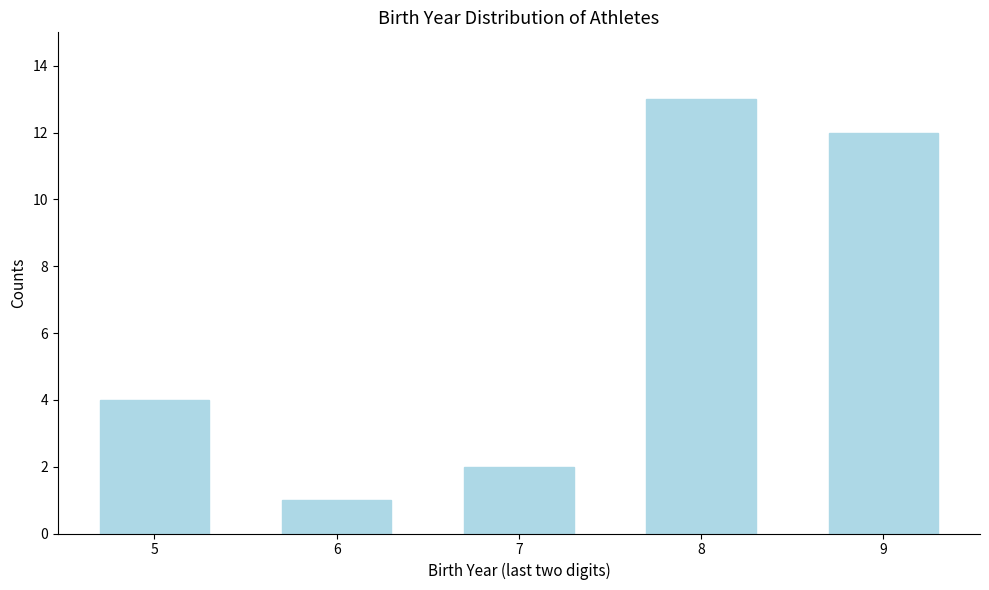

Reading right to left, transcribe all the data shown in this chart.

9=12	8=13	7=2	6=1	5=4